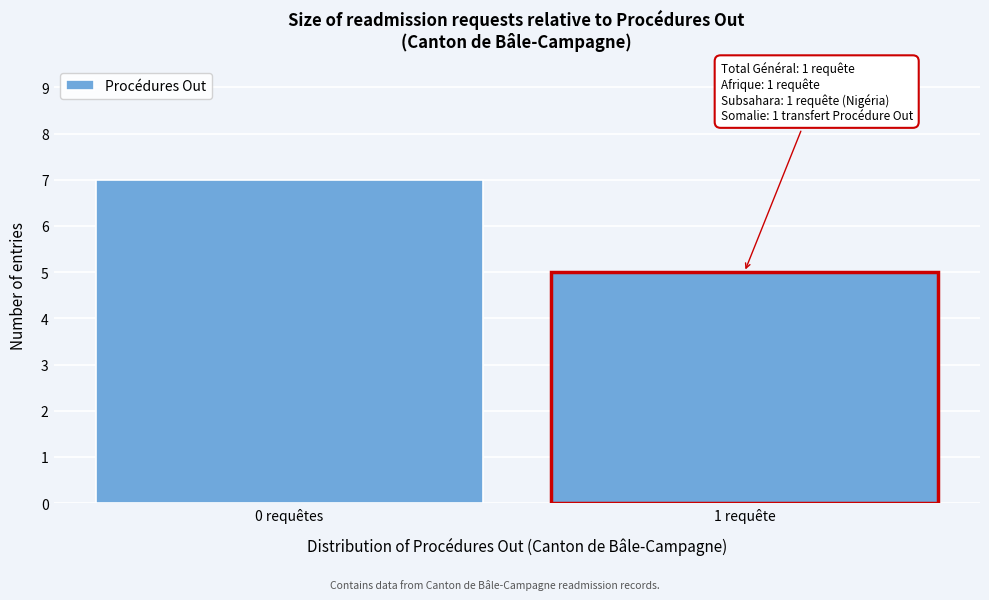

Reading right to left, transcribe all the data shown in this chart.

1 requête=5	0 requêtes=7